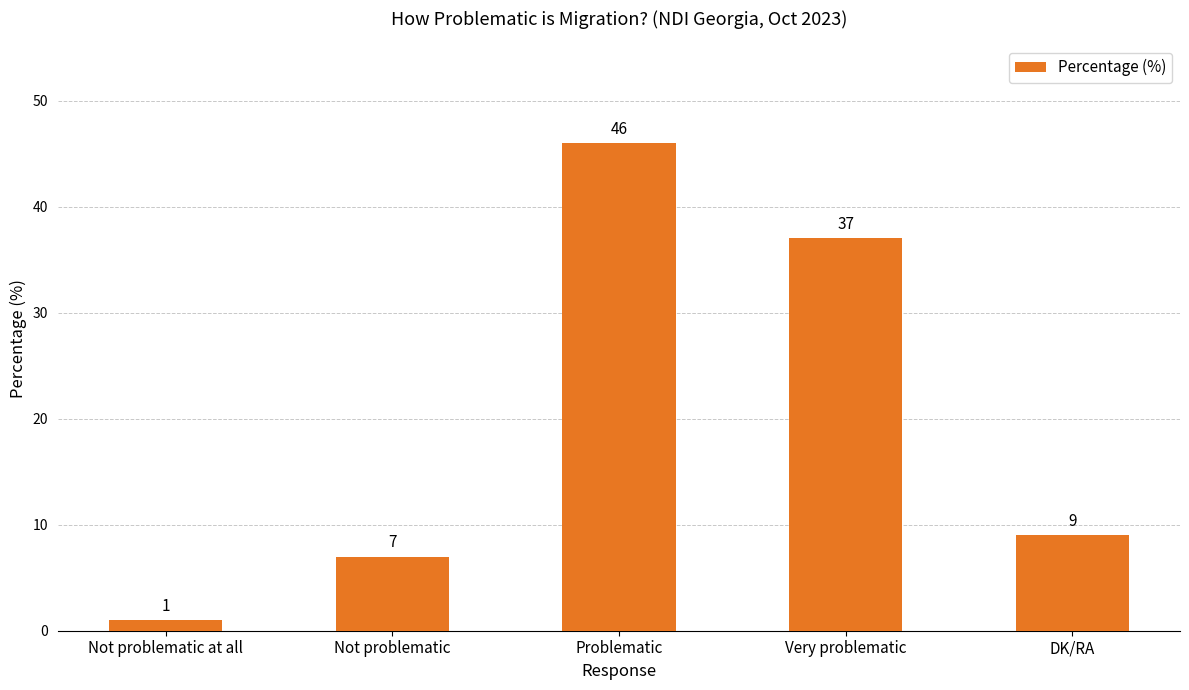

Reading left to right, what are all the values shown in this chart?

Not problematic at all=1	Not problematic=7	Problematic=46	Very problematic=37	DK/RA=9